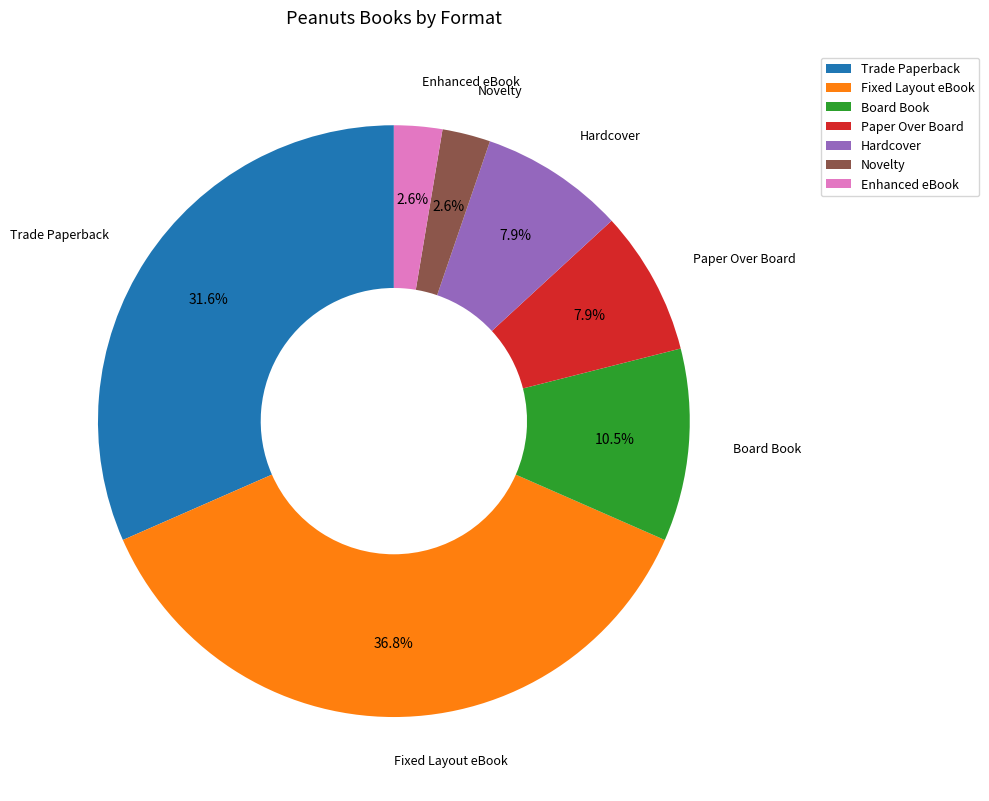

What portion of the pie excludes Paper Over Board?

92.1%